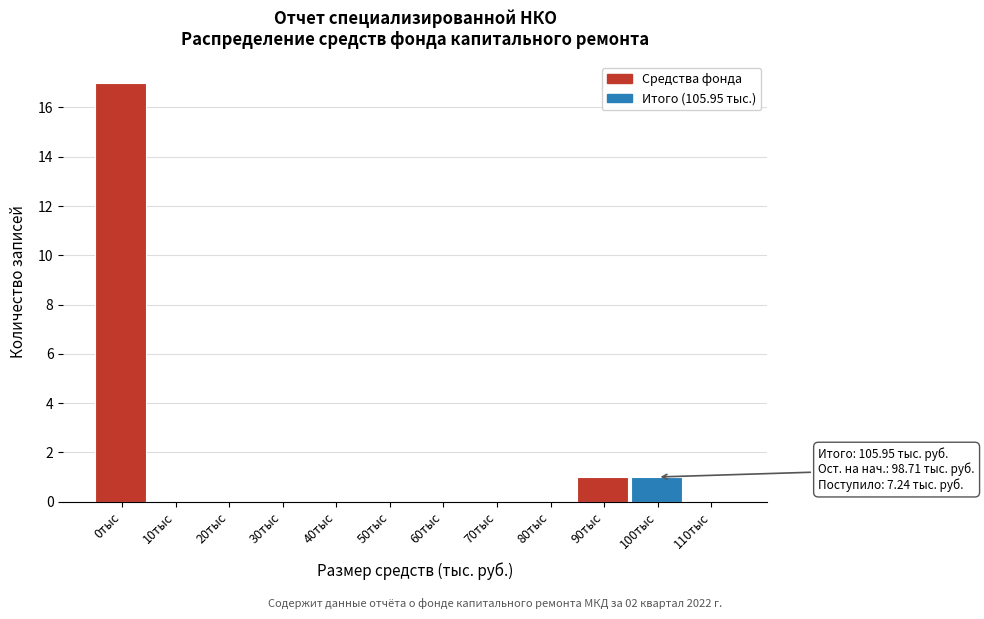

Reading left to right, list all the values displayed in this chart.

0тыс=17	10тыс=0	20тыс=0	30тыс=0	40тыс=0	50тыс=0	60тыс=0	70тыс=0	80тыс=0	90тыс=1	100тыс=1	110тыс=0